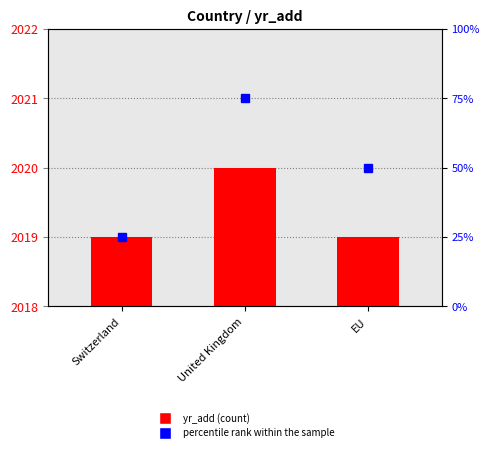

Rank the categories by value from lowest to highest.

Switzerland, EU, United Kingdom